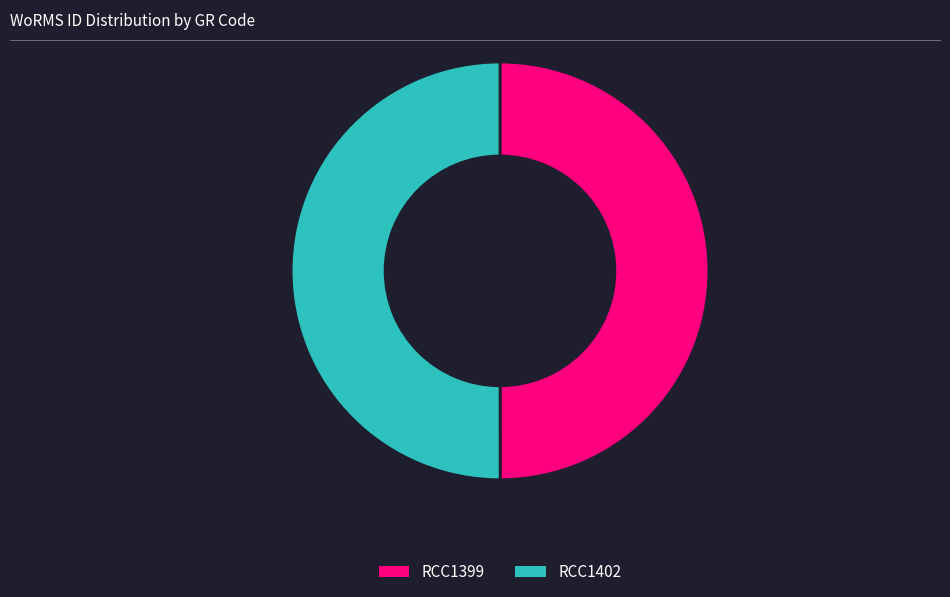

What is the ratio of the value at RCC1399 to the value at RCC1402?

1.0